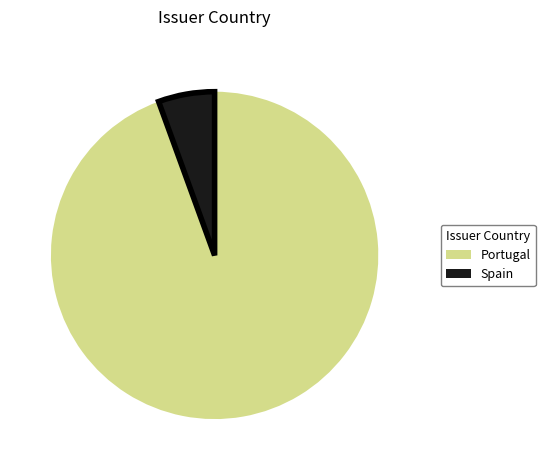

True or false: Portugal accounts for 94% of the total.

True